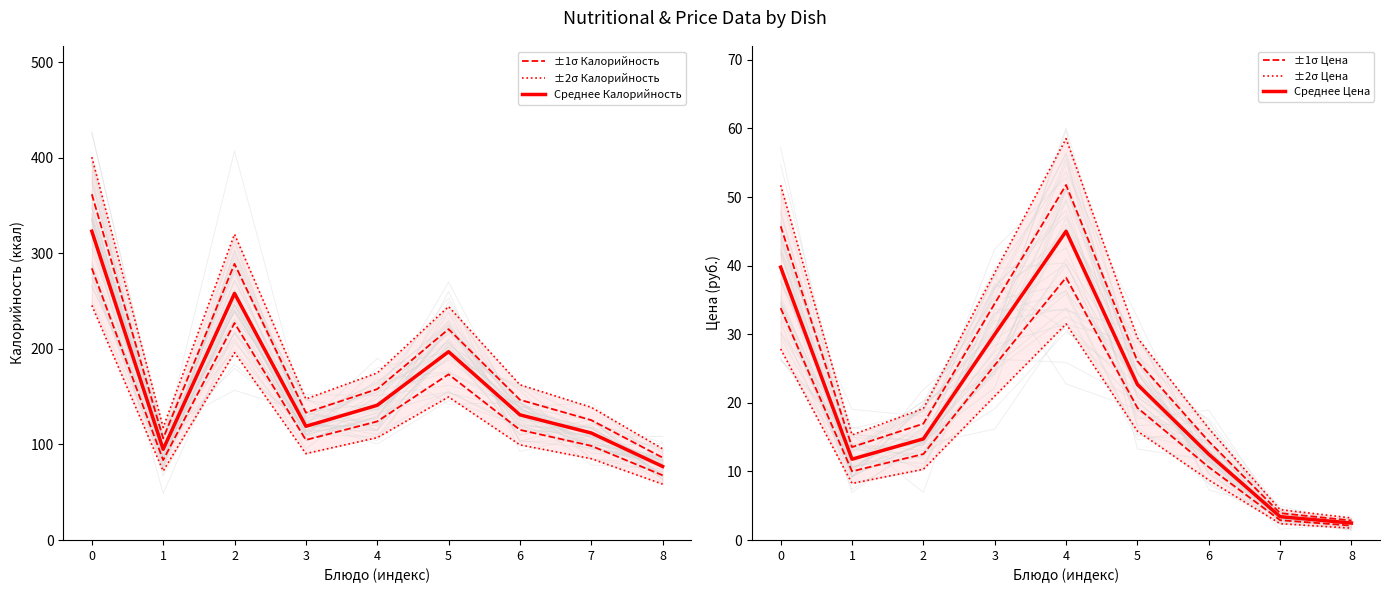

What is the difference between the highest and lowest values at 6?

122.2